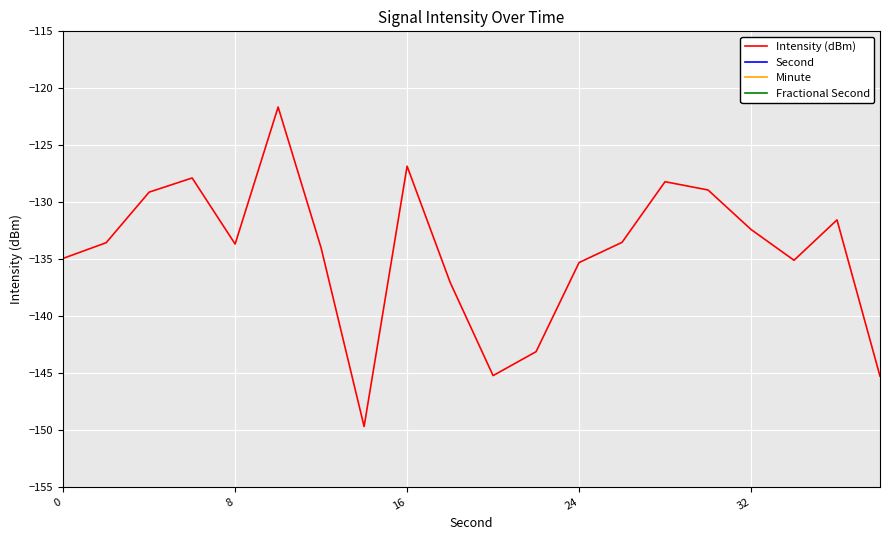

The value of Intensity (dBm) at 7 is -31.0. True or false?

False